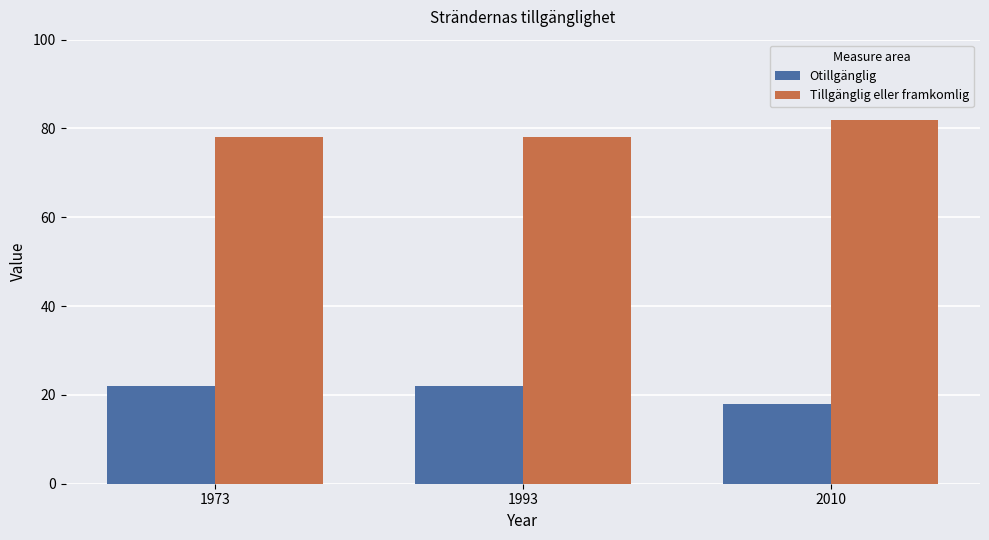

What are all the series names shown in the legend?

Otillgänglig, Tillgänglig eller framkomlig